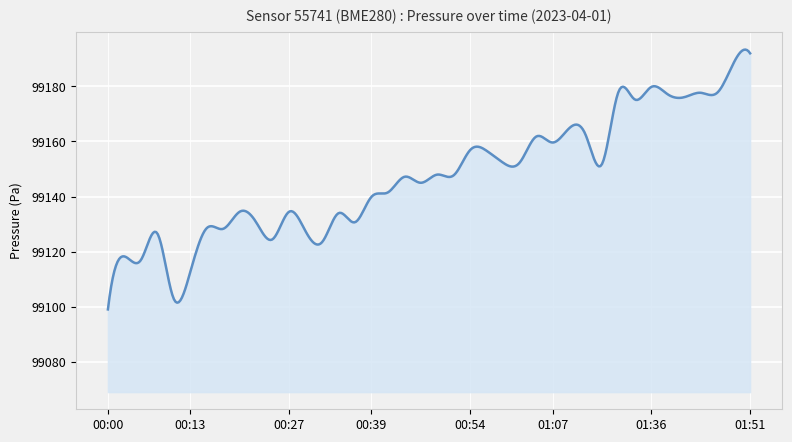

What is the smallest value displayed?

99099.1